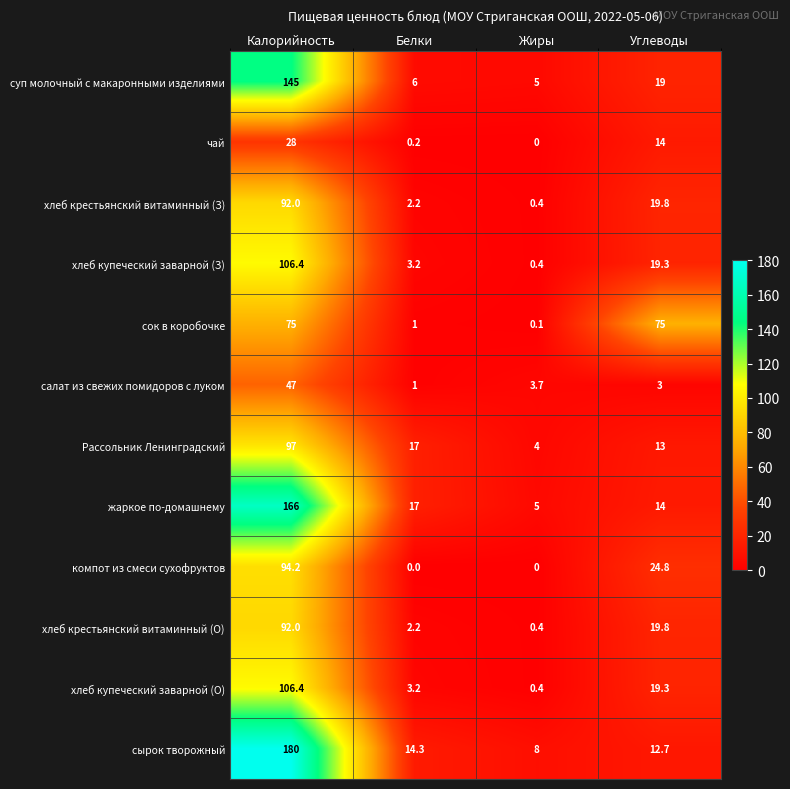

At which label is жаркое по-домашнему closest to 85?

Белки